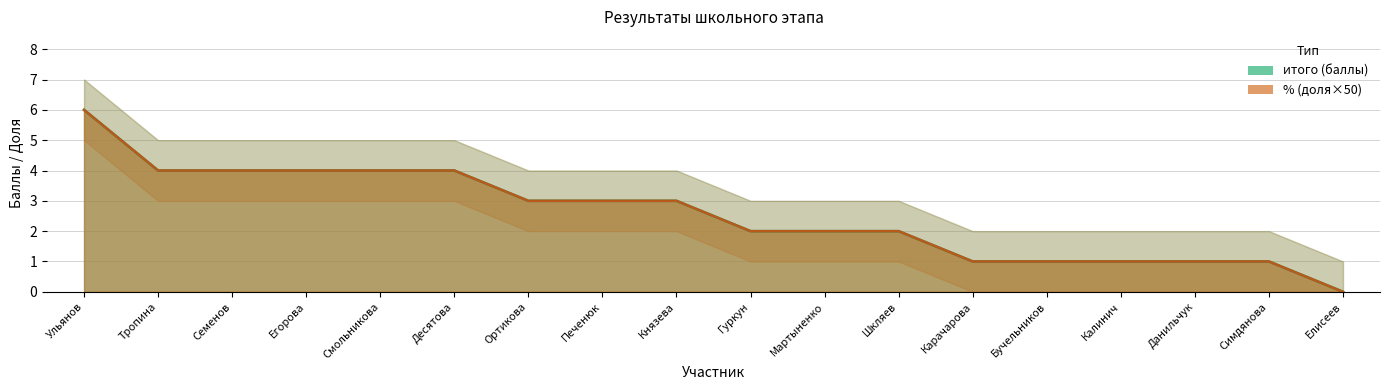

Reading left to right, transcribe all the data shown in this chart.

итого: 6.0	4.0	4.0	4.0	4.0	4.0	3.0	3.0	3.0	2.0	2.0	2.0	1.0	1.0	1.0	1.0	1.0	0.0
итого_upper: 7.0	5.0	5.0	5.0	5.0	5.0	4.0	4.0	4.0	3.0	3.0	3.0	2.0	2.0	2.0	2.0	2.0	1.0
итого_lower: 5.0	3.0	3.0	3.0	3.0	3.0	2.0	2.0	2.0	1.0	1.0	1.0	0.0	0.0	0.0	0.0	0.0	0.0
процент: 0.1	0.1	0.1	0.1	0.1	0.1	0.1	0.1	0.1	0.0	0.0	0.0	0.0	0.0	0.0	0.0	0.0	0.0
процент_upper: 0.1	0.1	0.1	0.1	0.1	0.1	0.1	0.1	0.1	0.1	0.1	0.1	0.0	0.0	0.0	0.0	0.0	0.0
процент_lower: 0.1	0.1	0.1	0.1	0.1	0.1	0.0	0.0	0.0	0.0	0.0	0.0	0.0	0.0	0.0	0.0	0.0	0.0